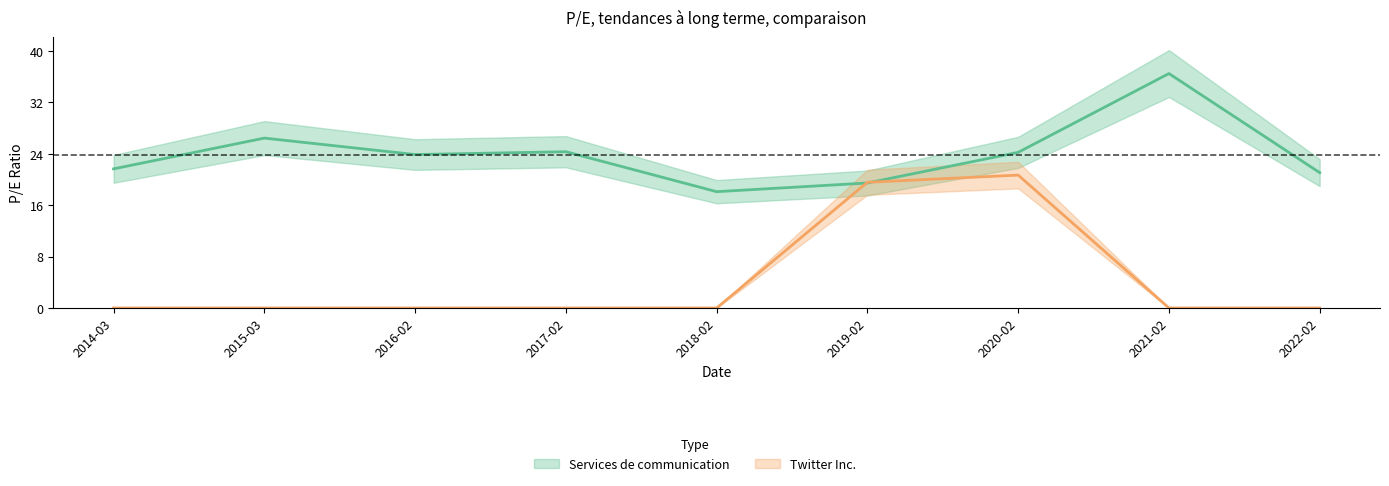

What is the greatest value displayed?

36.5